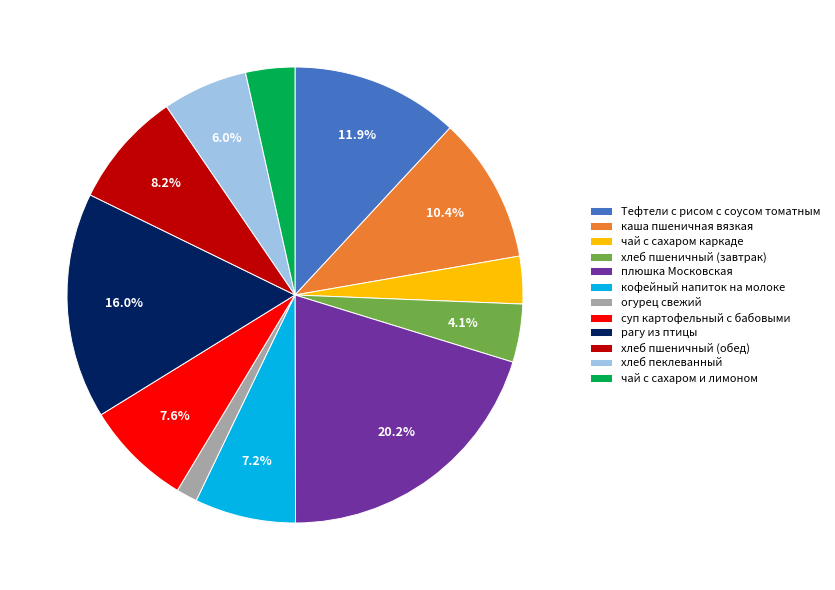

Is it true that огурец свежий is 1% of the pie?

True